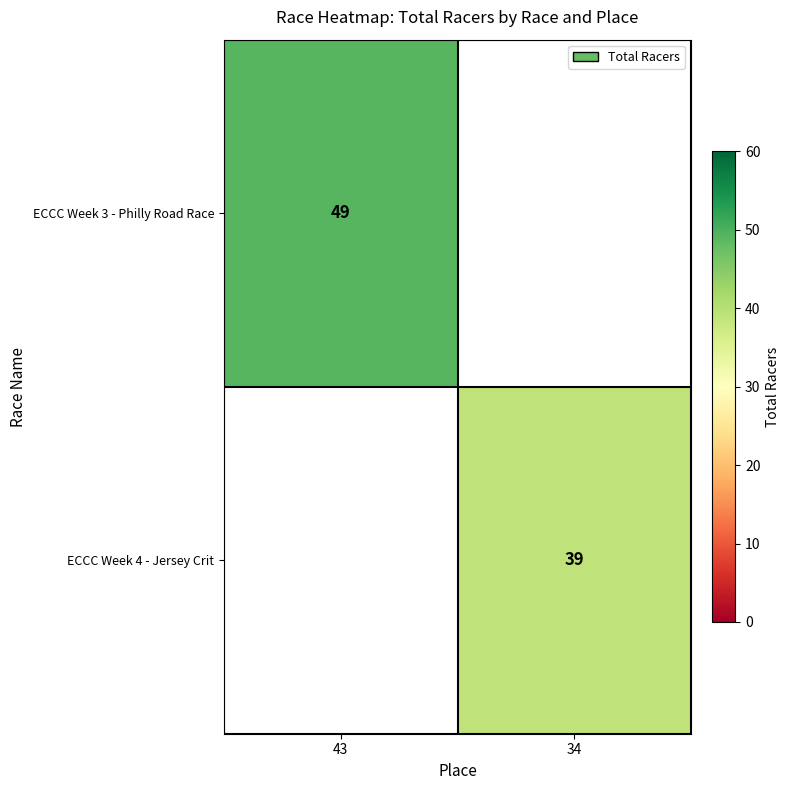

What is the smallest value displayed?

39.0